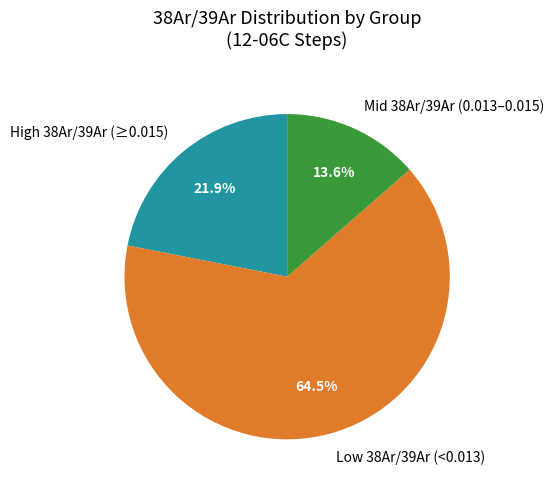

Count the number of slices in the pie.

3